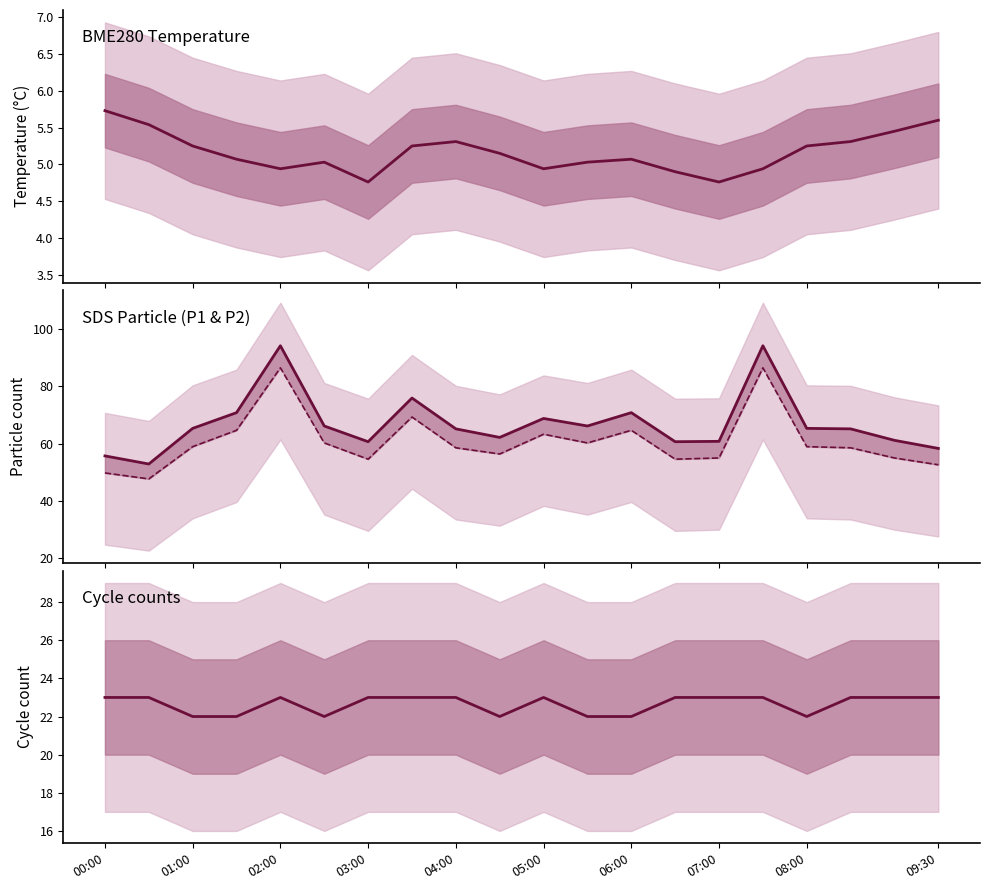

What is the sum of all SDS_P1 values?

1340.2